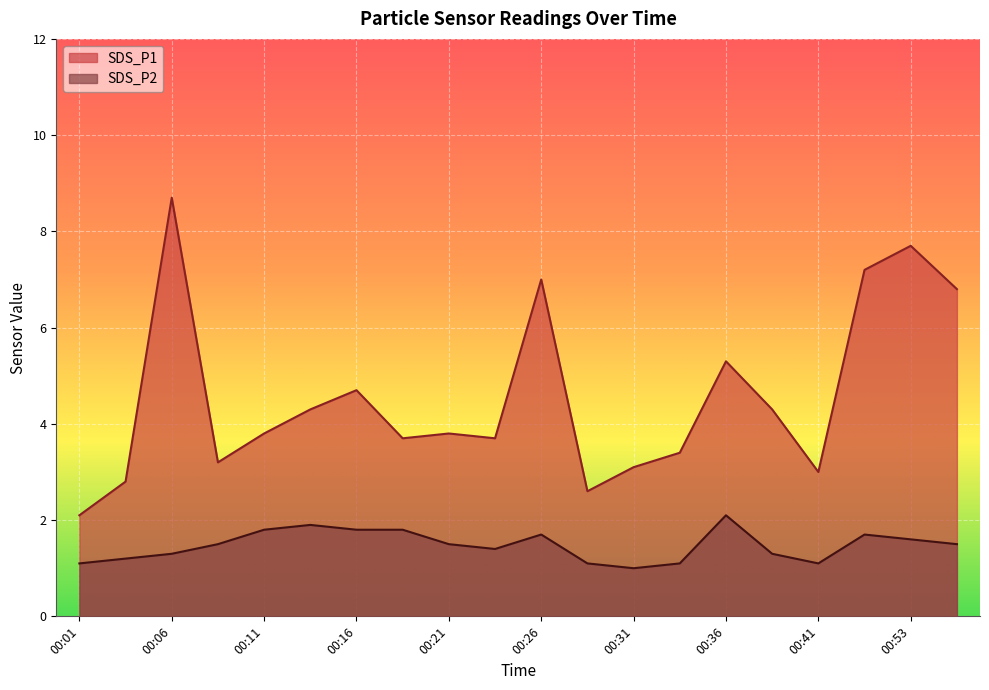

At which category is the sum across all series the highest?

00:06